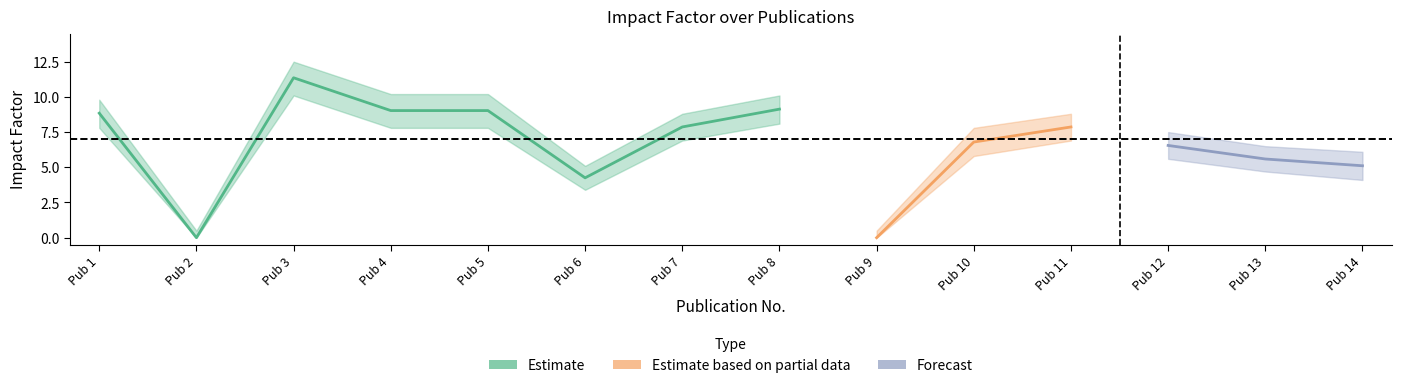

Is it true that Impact-Factor-upper equals 5.1 at 6?

True